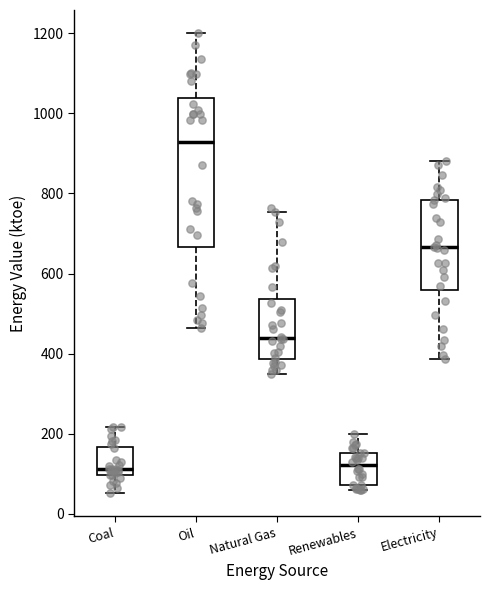

Where does the median line of the box for Natural Gas sit on the y-axis? The values are not printed on the chart, so give them approximately, as read against the axis.

440